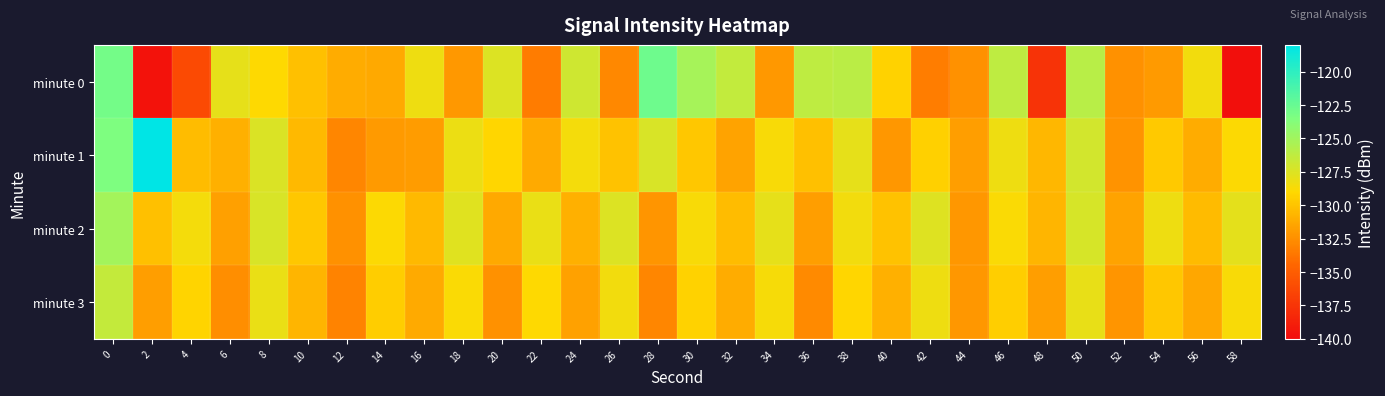

At which category does the chart reach its peak across all series?

2